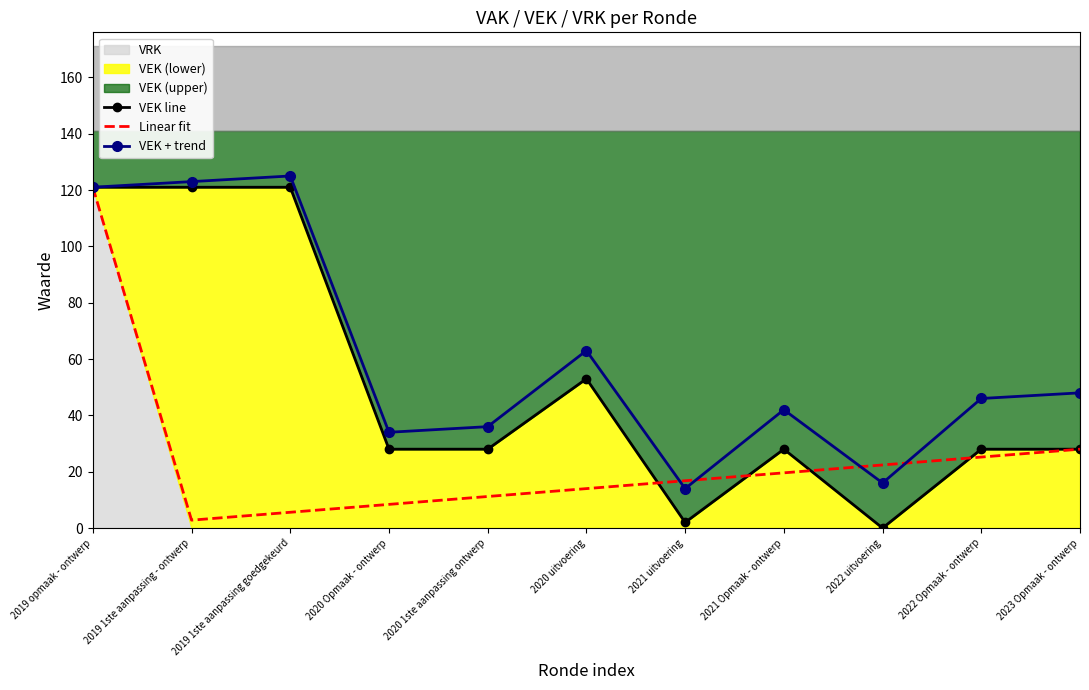

At which label is VEK + trend closest to 69?

2020 uitvoering